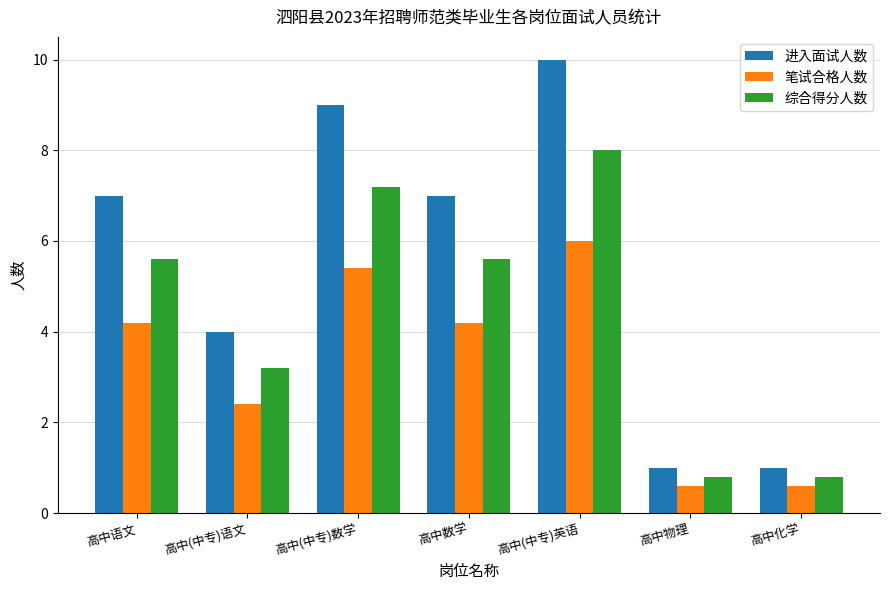

Which series has the largest range (max minus min)?

进入面试人数